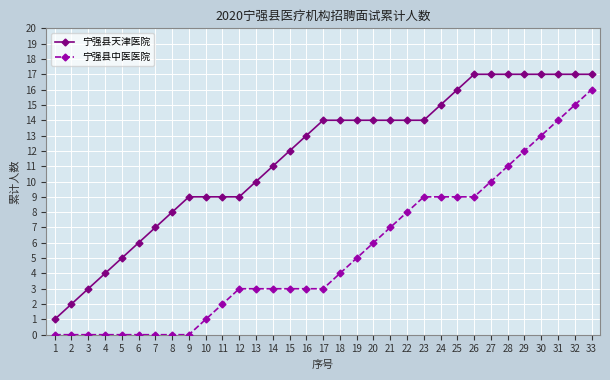

Is it true that 宁强县天津医院 equals 26 at 27?

False